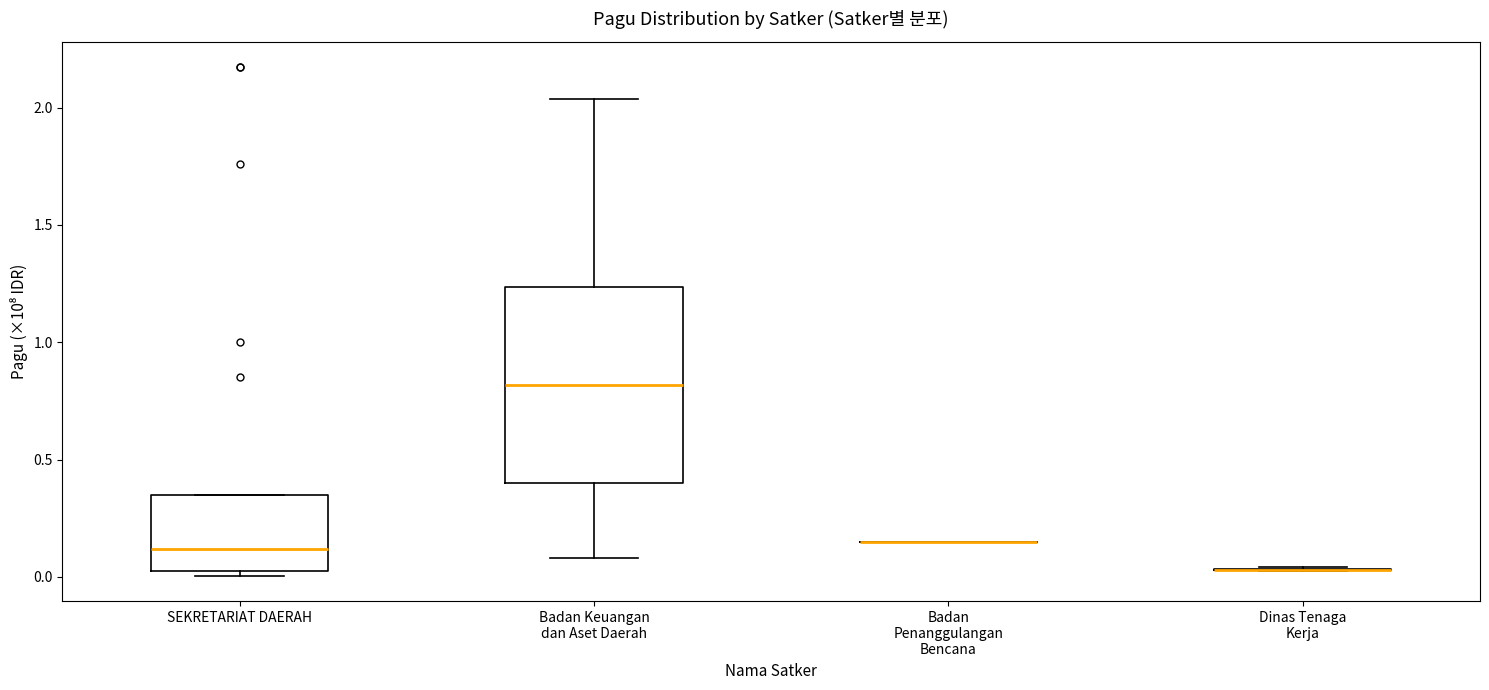

Where is the lower edge of the box for Badan Keuangan dan Aset Daerah on the y-axis? The values are not printed on the chart, so give them approximately, as read against the axis.

0.40